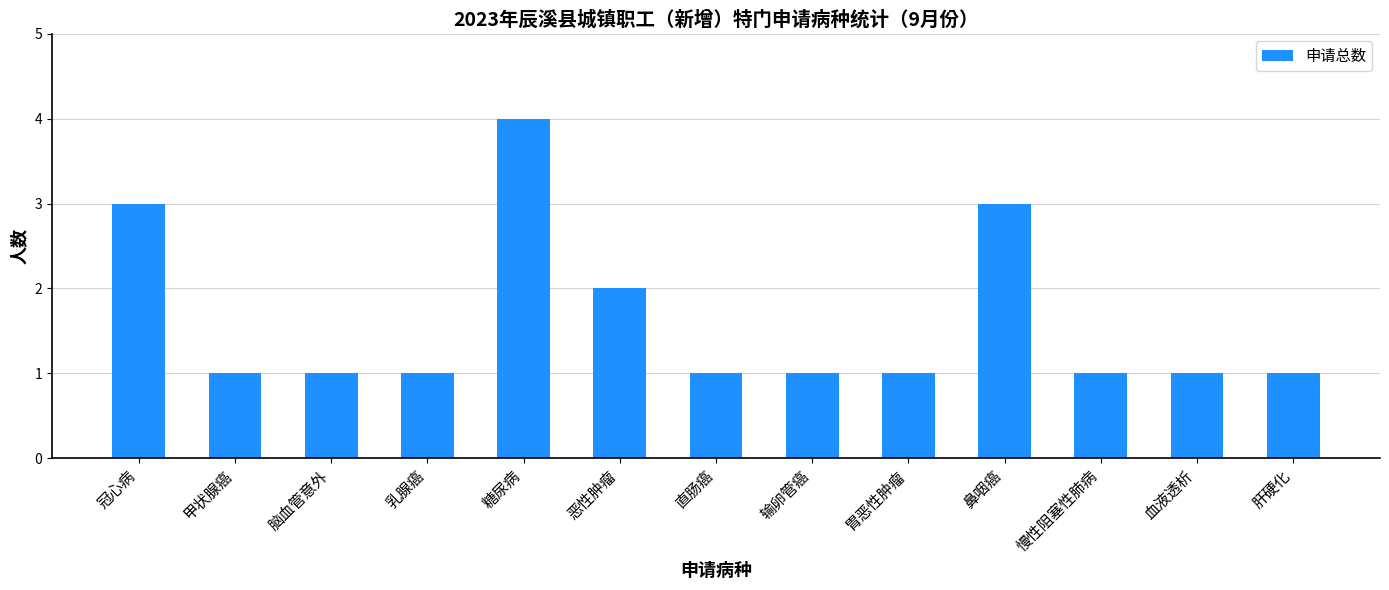

How many series are shown in this chart?

1